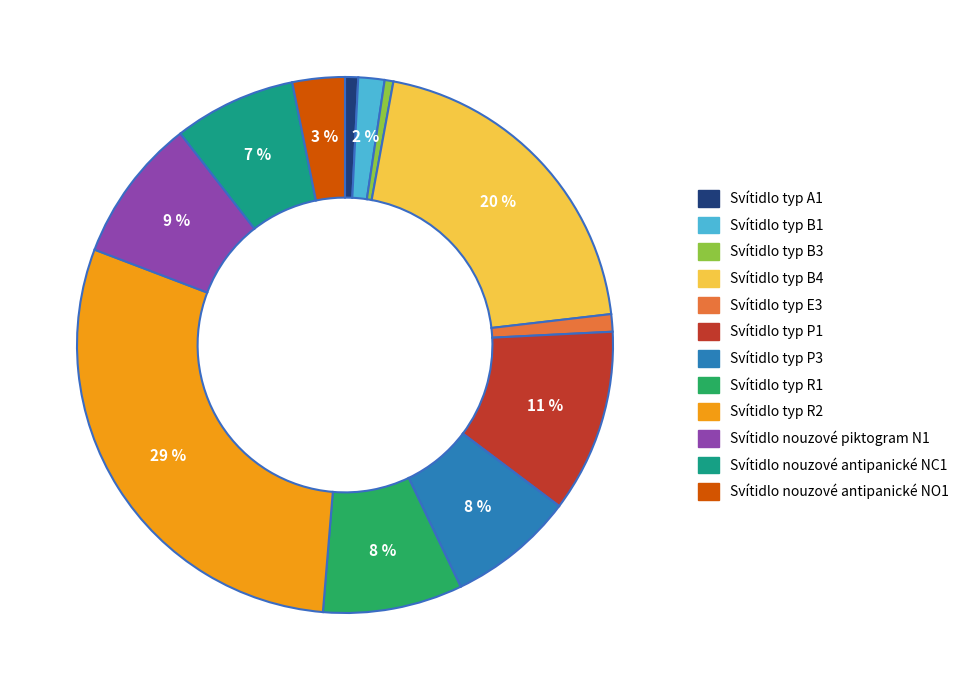

What is the largest slice in the pie chart?

Svítidlo typ R2